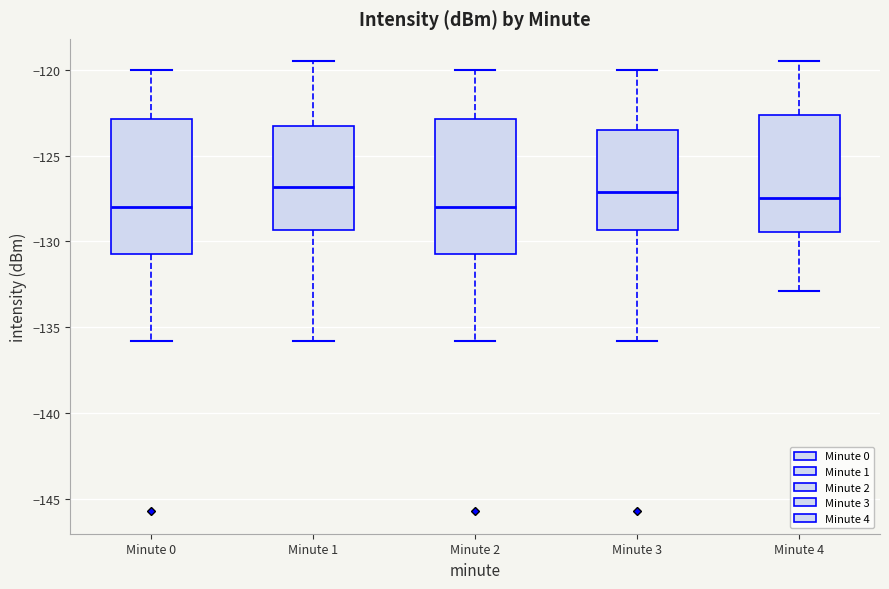

Reading left to right, transcribe this box plot: for each box, give where its median line is, the range the box spans, and where its two whiskers end, as read against the y-axis. The values are not printed on the chart, so give them approximately, as read against the axis.

Minute 0: median -128.0, box -130.5 to -123.0, whiskers -136.0 to -120.0
Minute 1: median -127.0, box -129.5 to -123.5, whiskers -136.0 to -119.5
Minute 2: median -128.0, box -130.5 to -123.0, whiskers -136.0 to -120.0
Minute 3: median -127.0, box -129.5 to -123.5, whiskers -136.0 to -120.0
Minute 4: median -127.5, box -129.5 to -122.5, whiskers -133.0 to -119.5